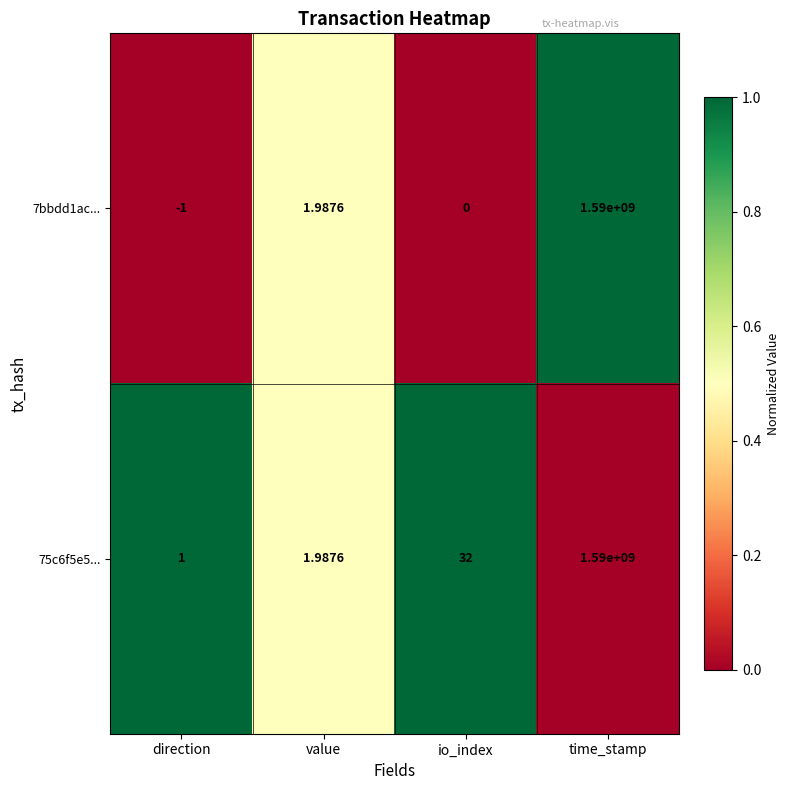

Rank the categories by 75c6f5e5... value from lowest to highest.

direction, value, io_index, time_stamp